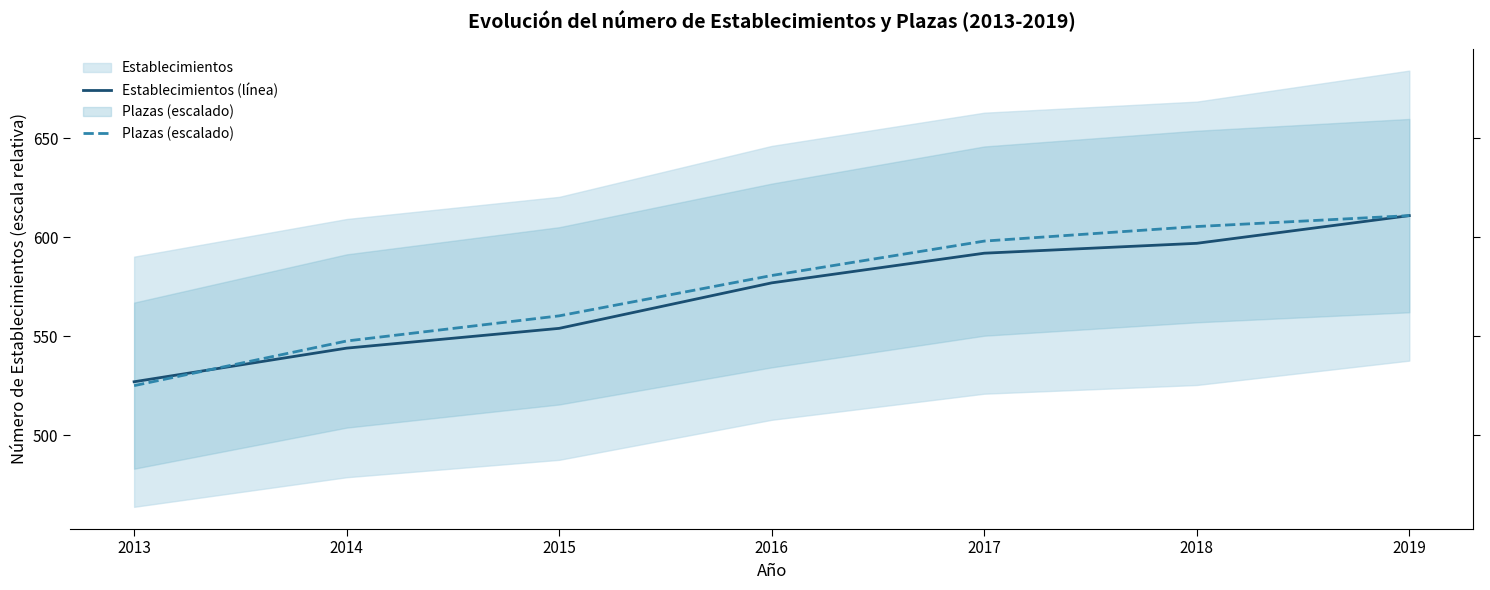

The value of Establecimientos (línea) at 2019 is 611.0. True or false?

True